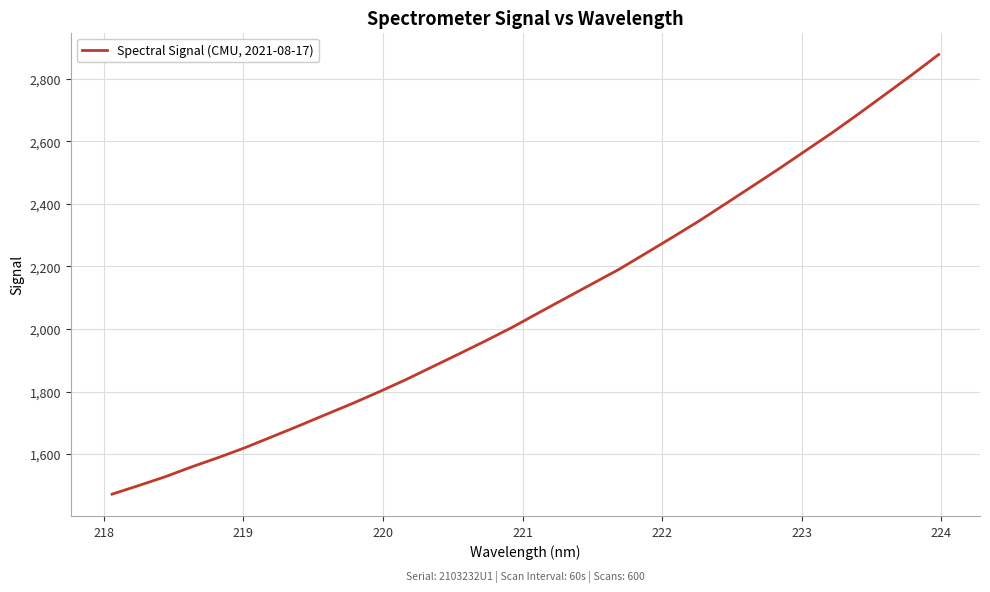

How many lines are shown in the chart?

1